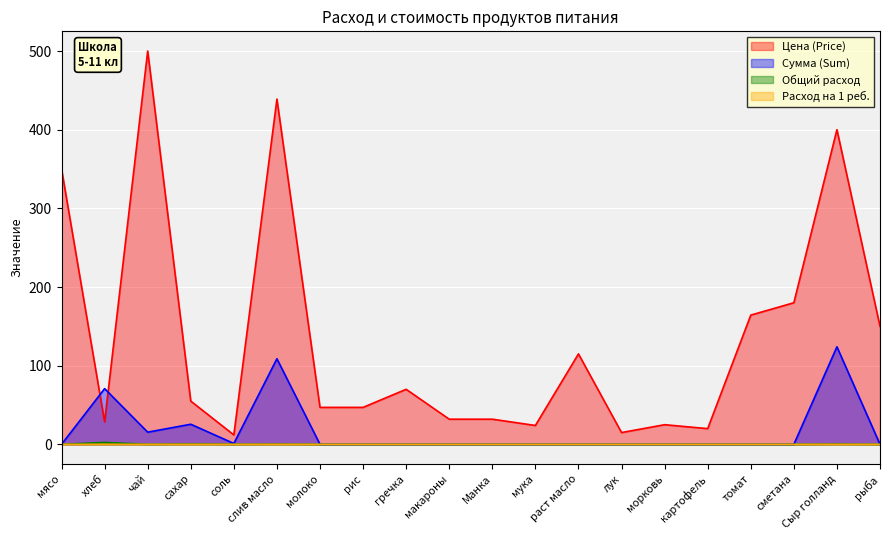

Which series changed the most between морковь and томат?

Цена (Price)